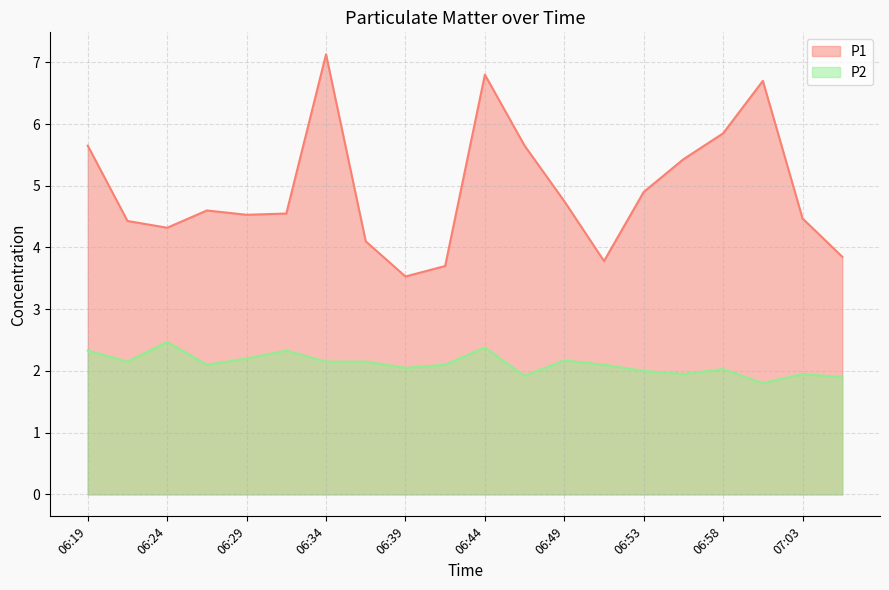

Reading right to left, transcribe all the data shown in this chart.

P1: 3.9	4.5	6.7	5.8	5.4	4.9	3.8	4.8	5.7	6.8	3.7	3.5	4.1	7.1	4.5	4.5	4.6	4.3	4.4	5.7
P2: 1.9	1.9	1.8	2.0	1.9	2.0	2.1	2.2	1.9	2.4	2.1	2.0	2.1	2.1	2.3	2.2	2.1	2.5	2.1	2.3